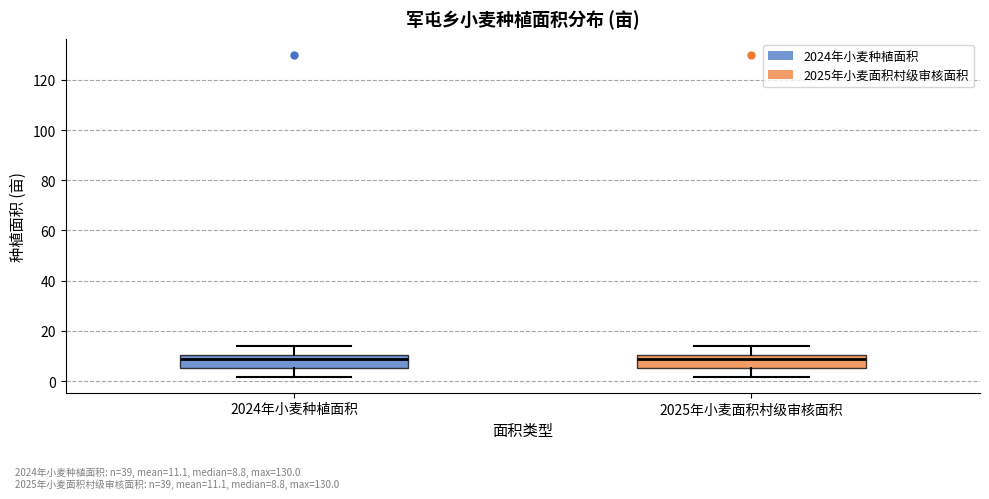

Reading left to right, transcribe this box plot: for each box, give where its median line is, the range the box spans, and where its two whiskers end, as read against the y-axis. The values are not printed on the chart, so give them approximately, as read against the axis.

2024年小麦种植面积: median 8, box 6 to 10, whiskers 2 to 14
2025年小麦面积村级审核面积: median 8, box 6 to 10, whiskers 2 to 14